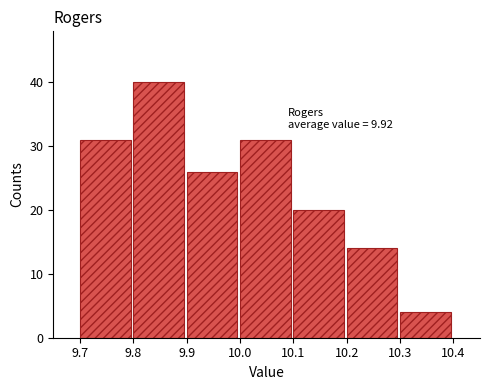

Over which range of the x-axis is the bar tallest?

9.8 to 9.9